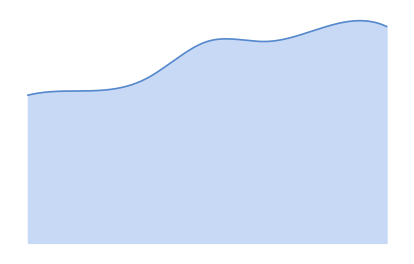

Is this an area chart (filled region under the line)?

Yes